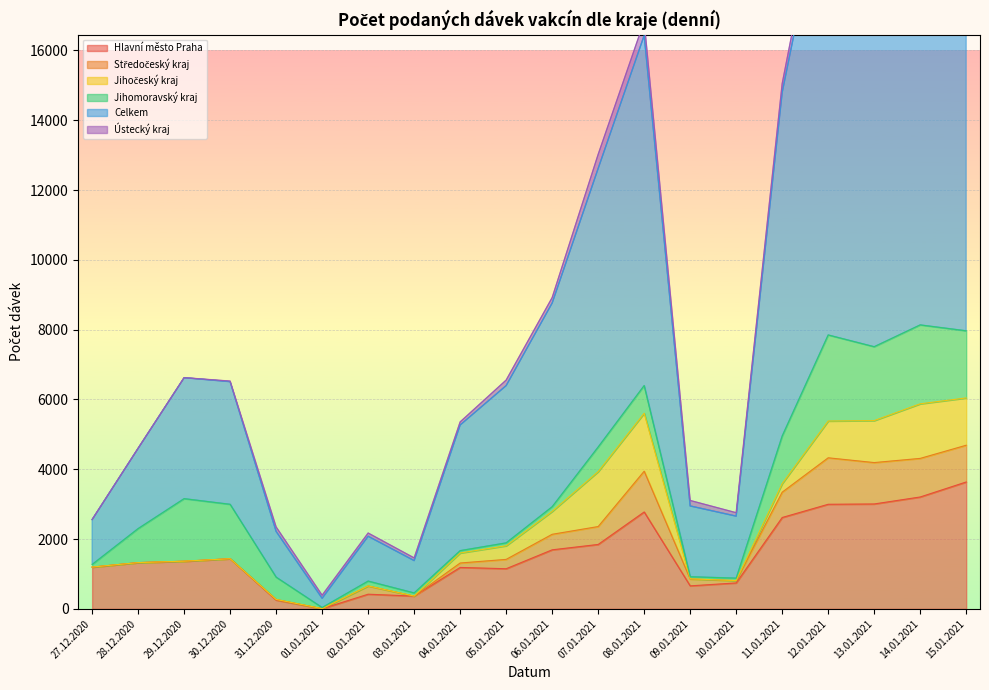

How many interior local peaks does the Celkem series have?

4